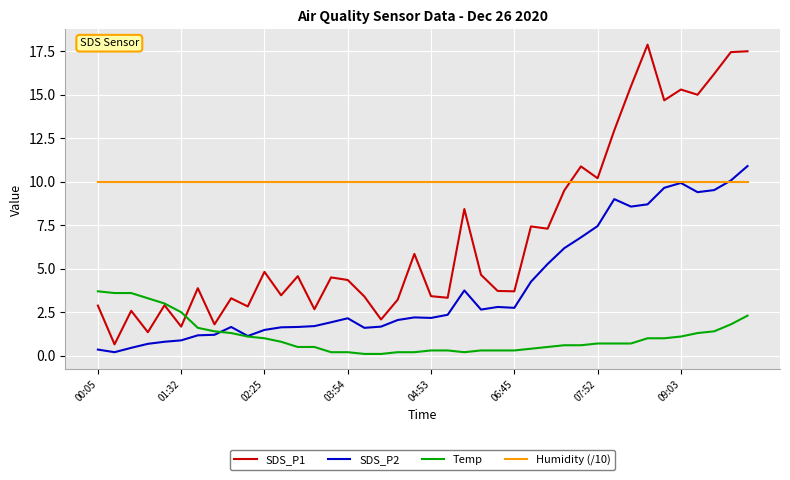

List the series in order of their peak value, highest first.

SDS_P1, SDS_P2, Humidity (/10), Temp